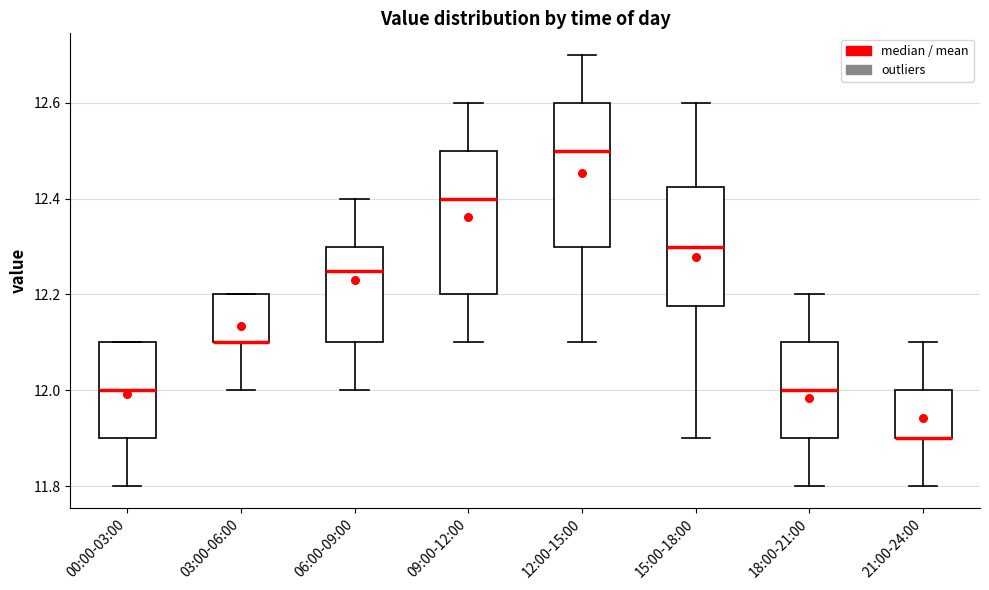

Where does the upper whisker of the box for 12:00-15:00 end on the y-axis? The values are not printed on the chart, so give them approximately, as read against the axis.

12.70